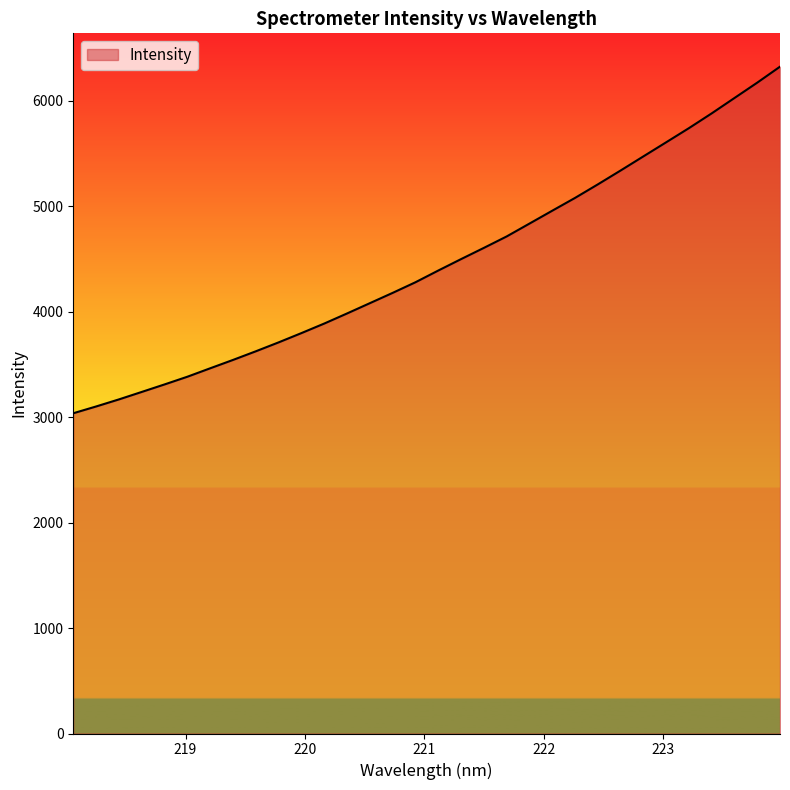

What is the difference between the maximum and minimum values?

3286.3